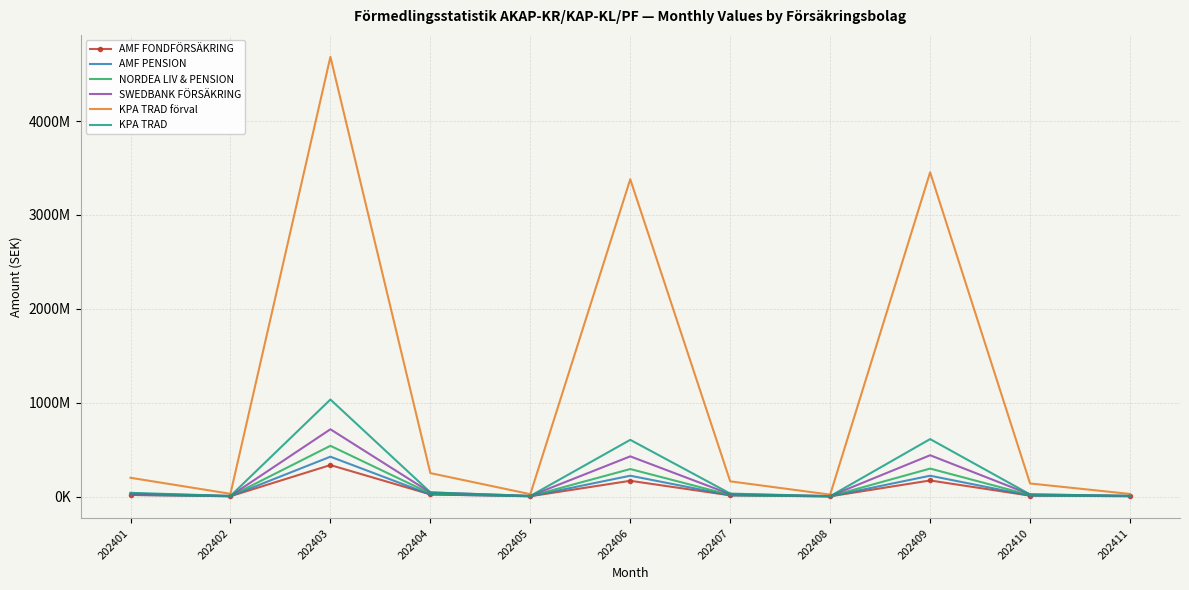

What are all the series names shown in the legend?

AMF FONDFÖRSÄKRING, AMF PENSION, NORDEA LIV & PENSION, SWEDBANK FÖRSÄKRING, KPA TRAD förval, KPA TRAD